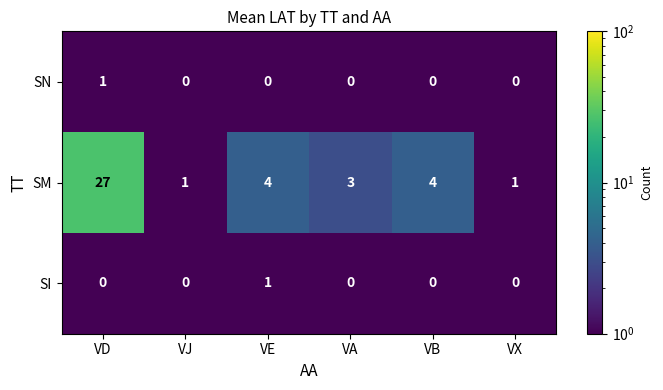

Reading right to left, list all the values displayed in this chart.

SN: 0	0	0	0	0	1
SM: 1	4	3	4	1	27
SI: 0	0	0	1	0	0